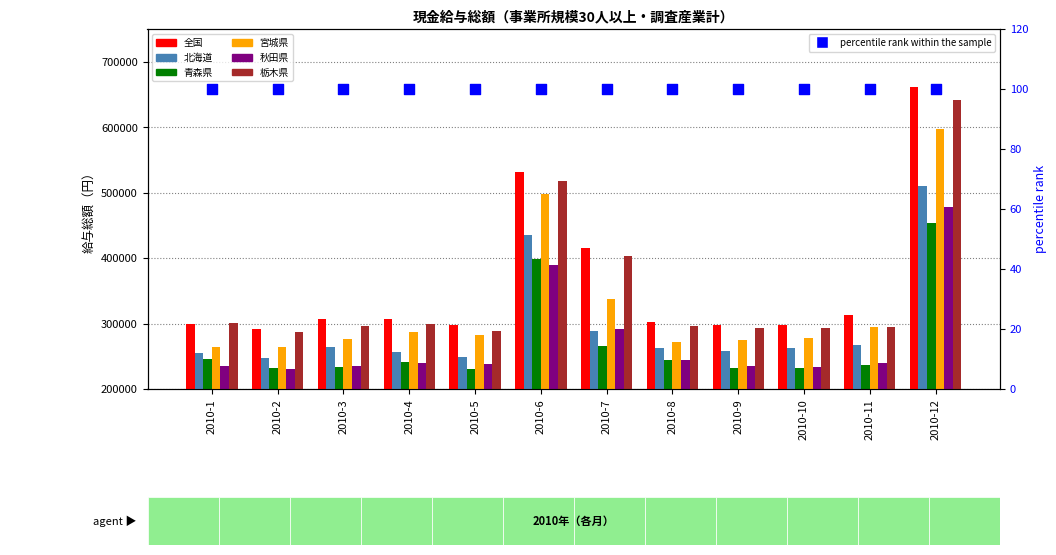

Which series reaches the minimum Y coordinate?

青森県